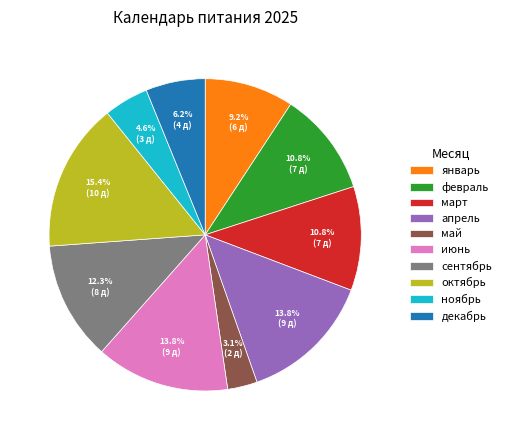

How many slices are in this pie chart?

10